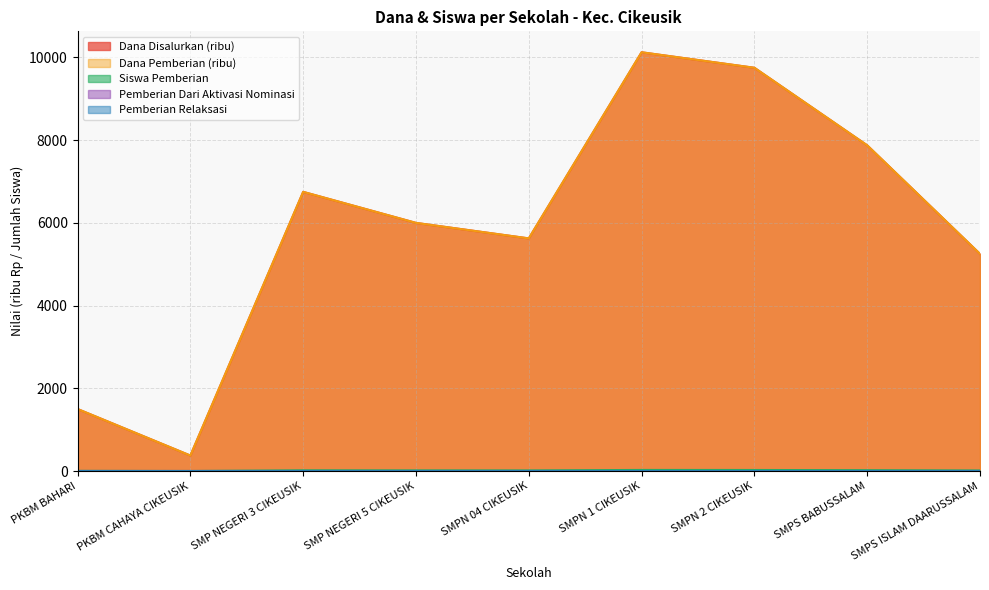

How many interior local valleys does the Siswa Pemberian series have?

2